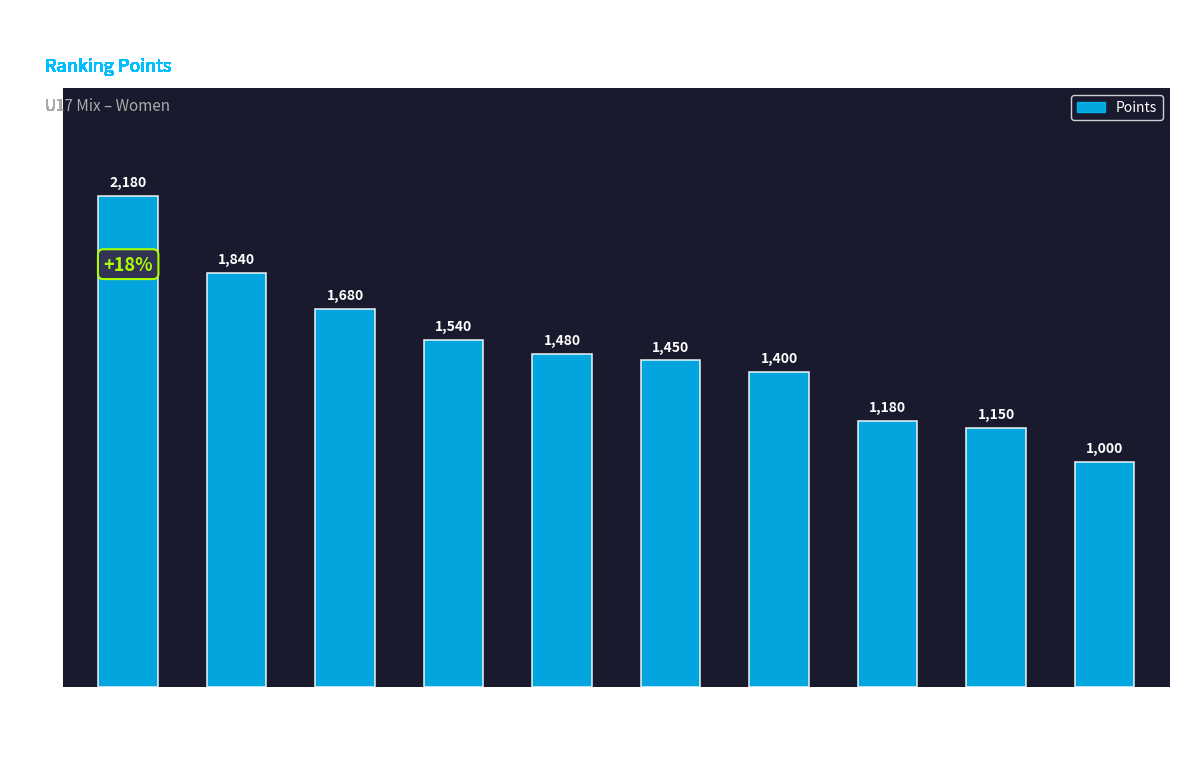

What is the greatest value displayed?

2180